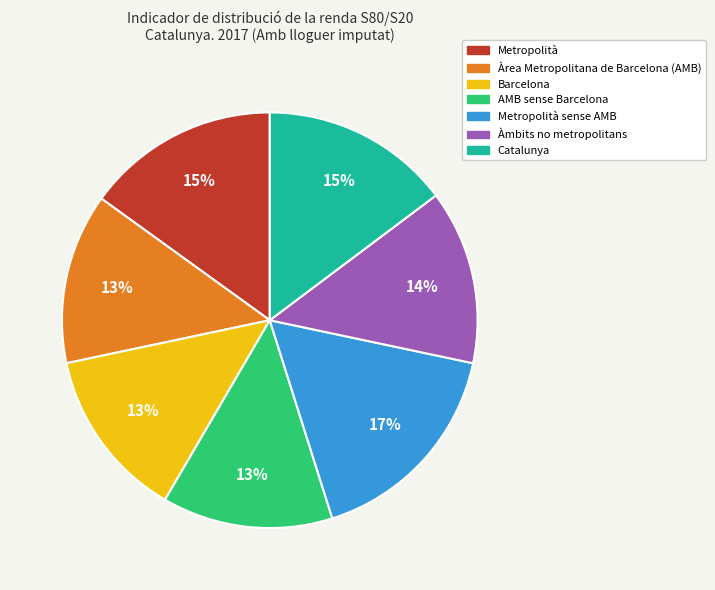

To the nearest percent, what is the difference between the largest and smallest slice percentages?

4%